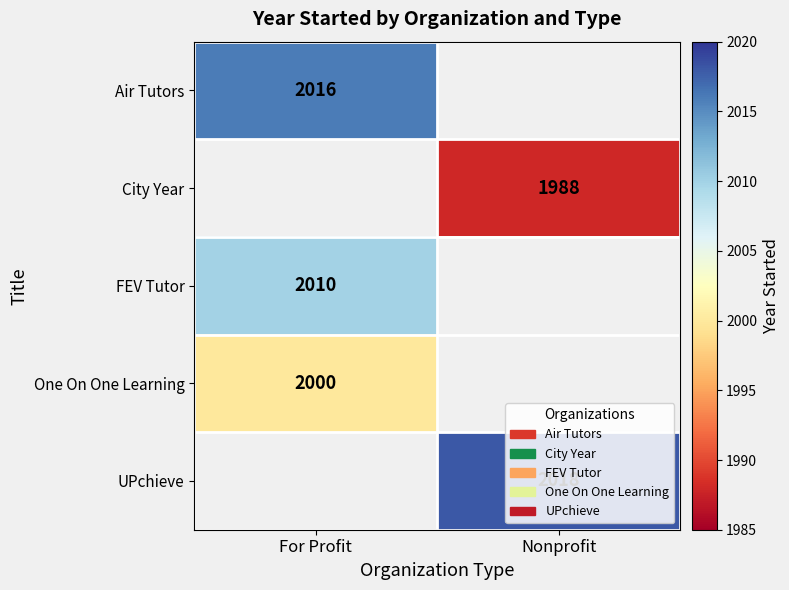

Between For Profit and Nonprofit, which is larger?

Nonprofit